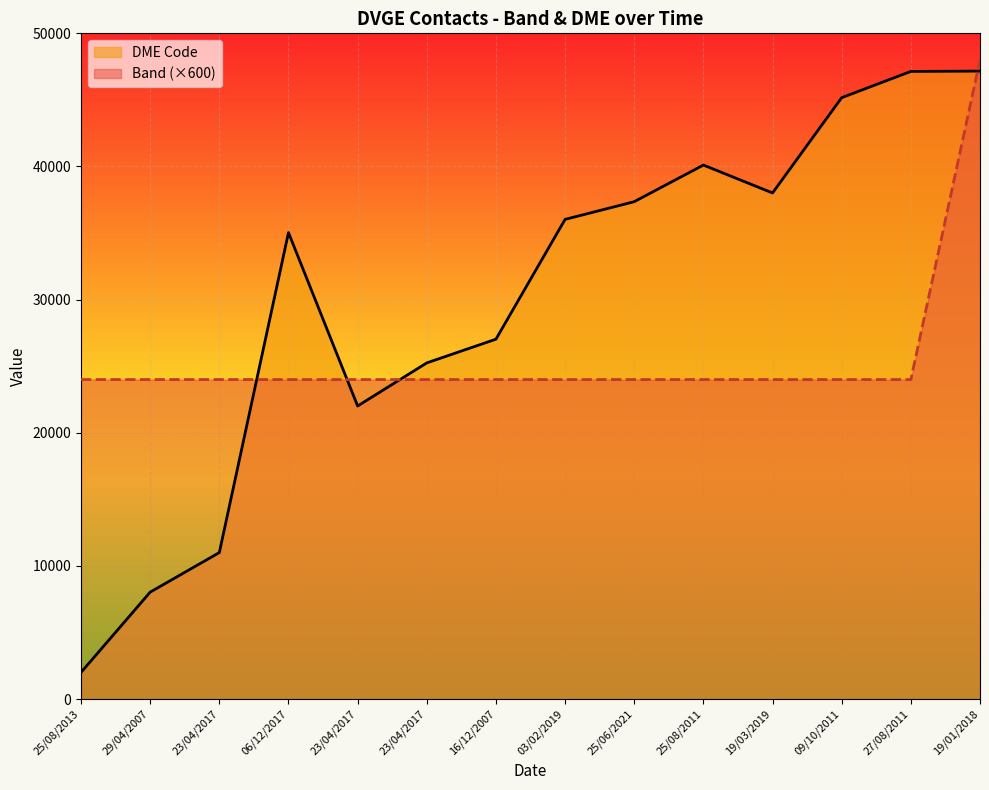

What is the maximum value for DME Code?

47163